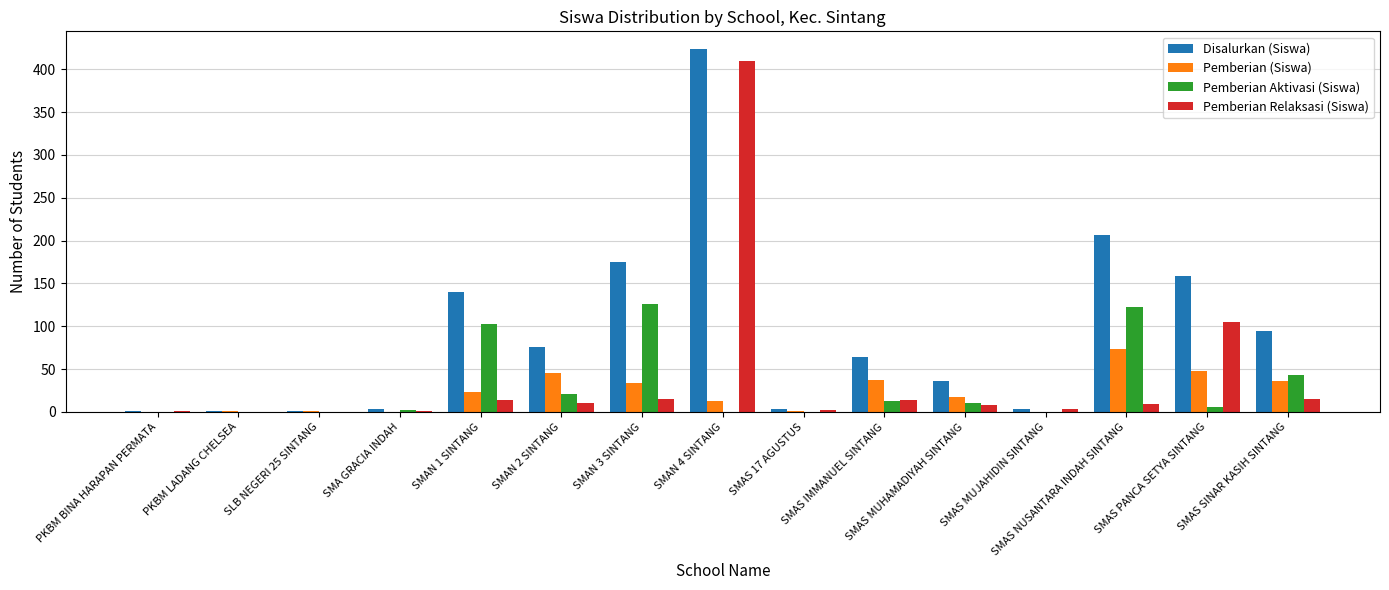

Which series has the largest total across all categories?

Disalurkan (Siswa)